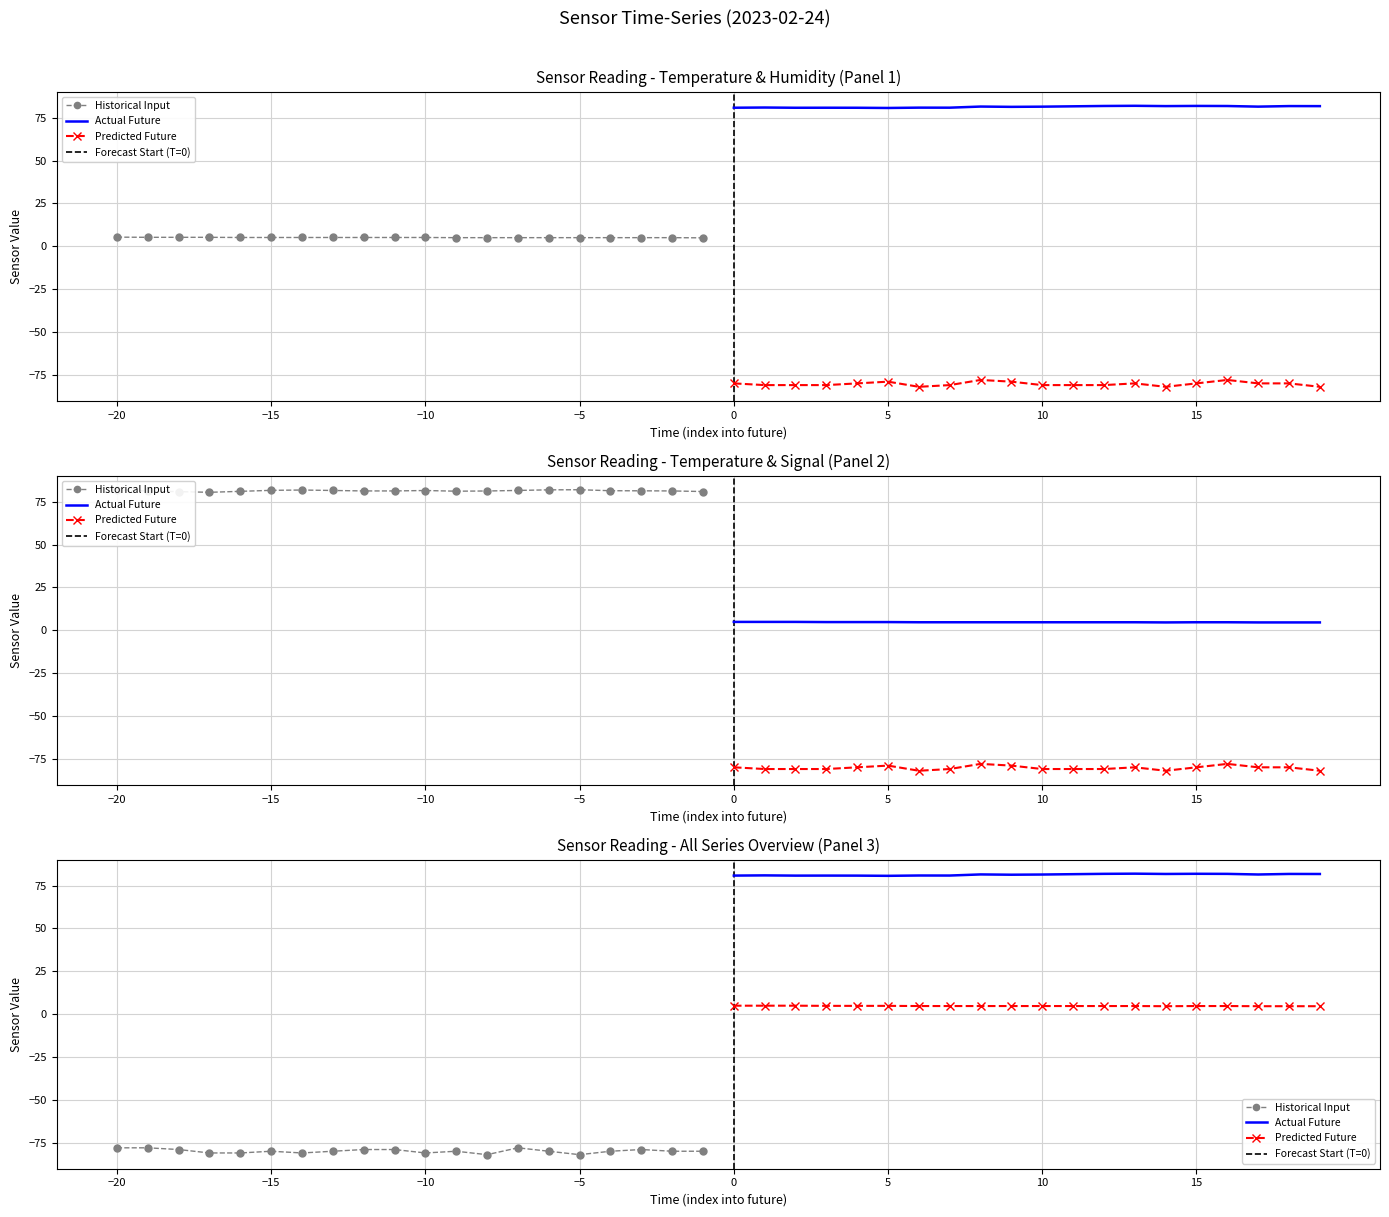

Is it true that Signal equals -18.6 at 00:32?

False